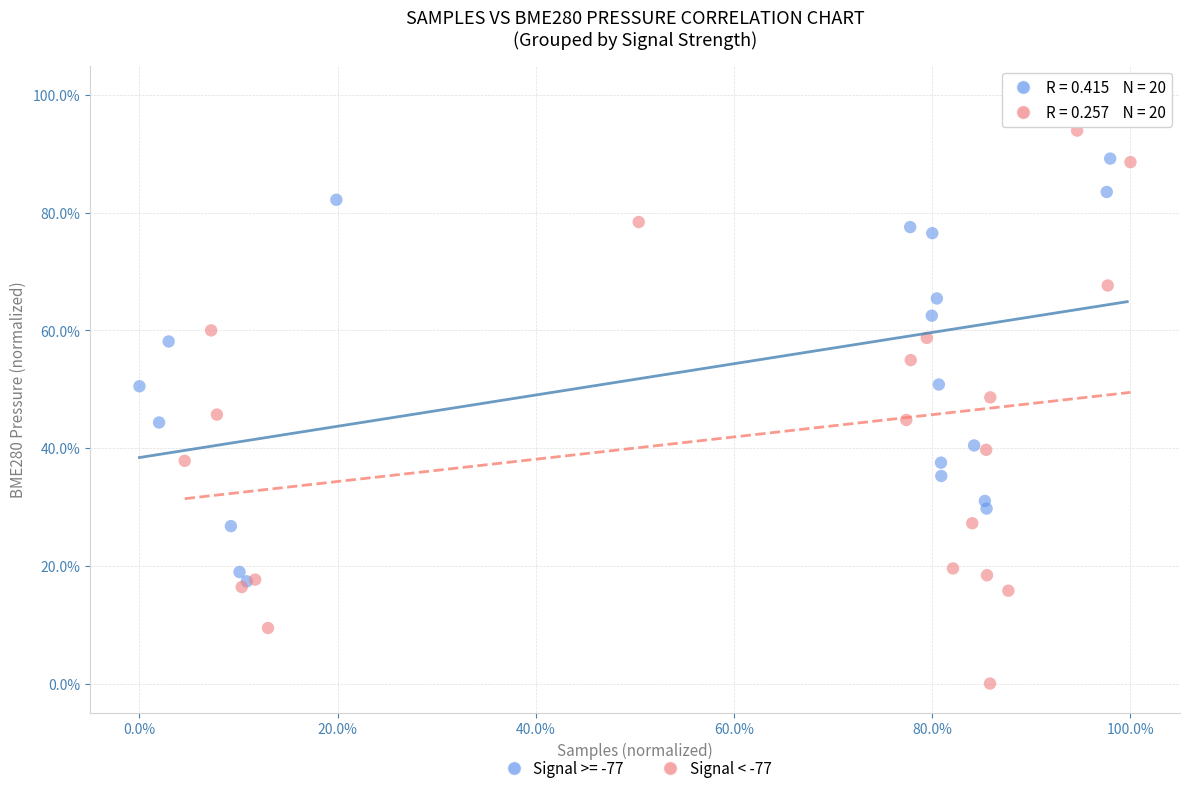

What are all the series names shown in the legend?

Signal >= -77, Signal < -77